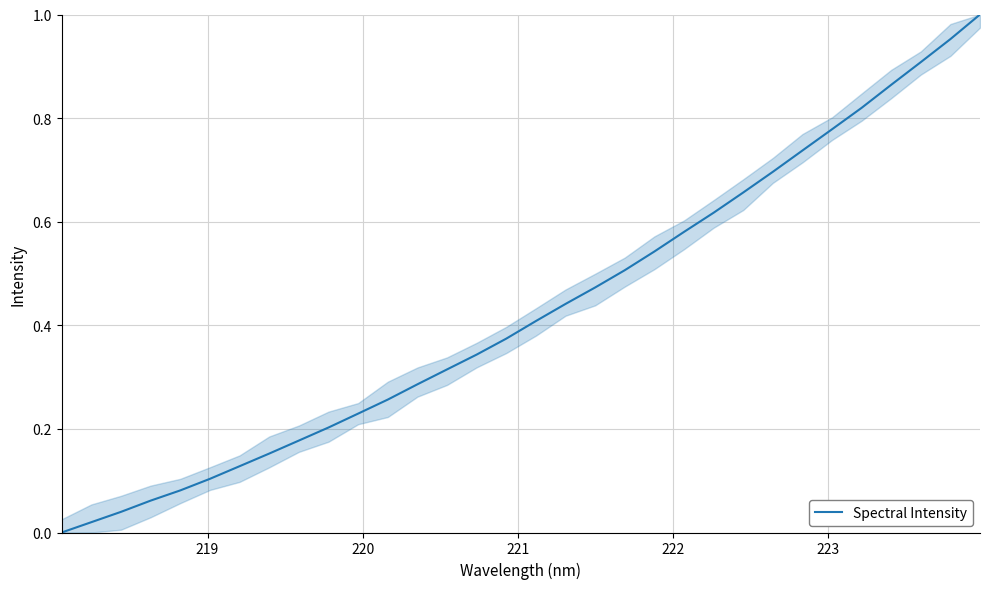

How many lines are shown in the chart?

1